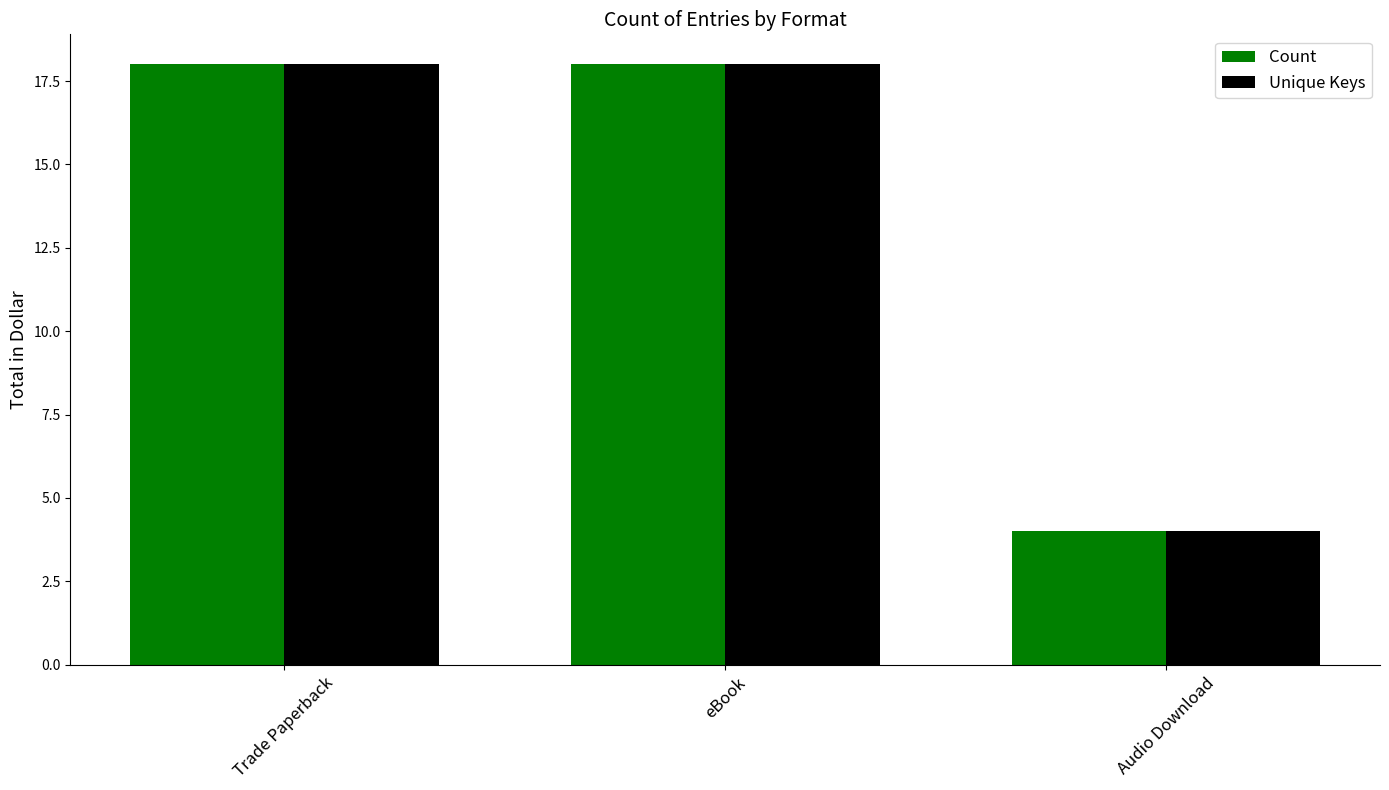

What is the average value of the Count series?

13